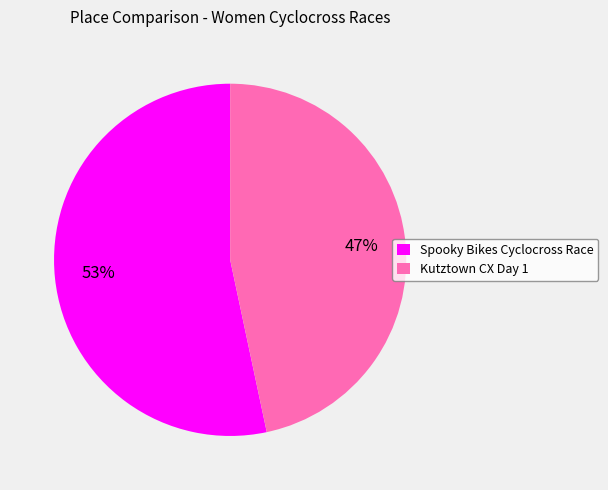

Is Spooky Bikes Cyclocross Race the majority of the pie?

Yes